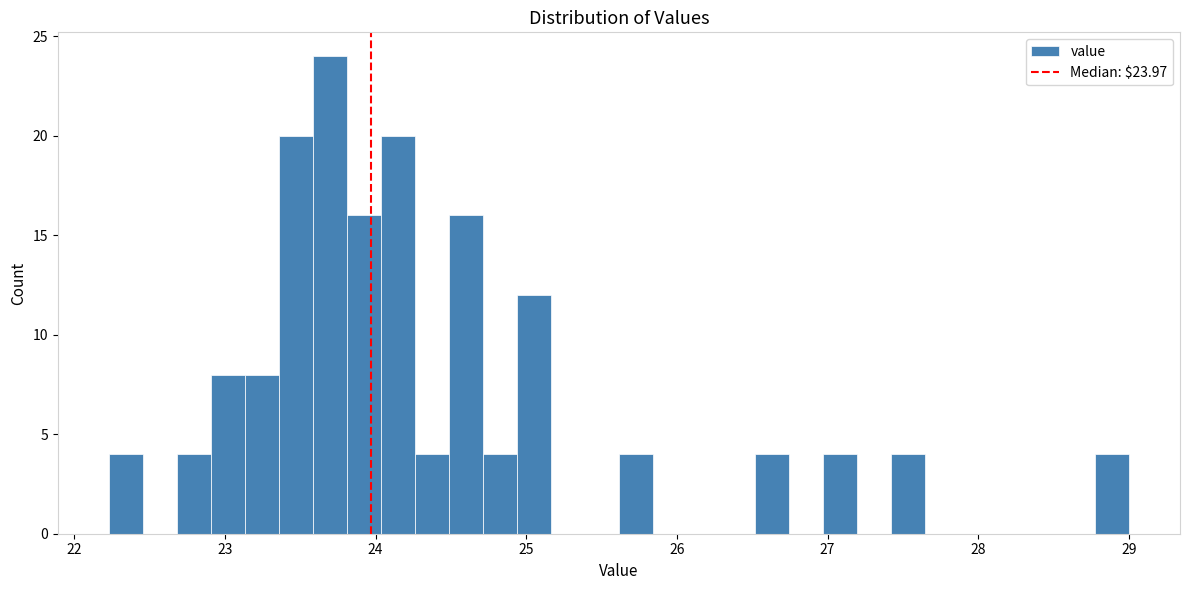

Read against the x-axis, roughly where is the centre of the tallest bar?

23.7